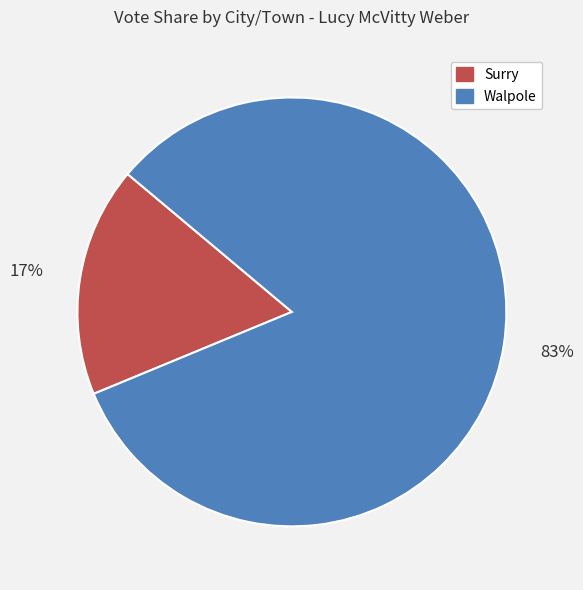

Which slice represents more than half of the pie?

Walpole